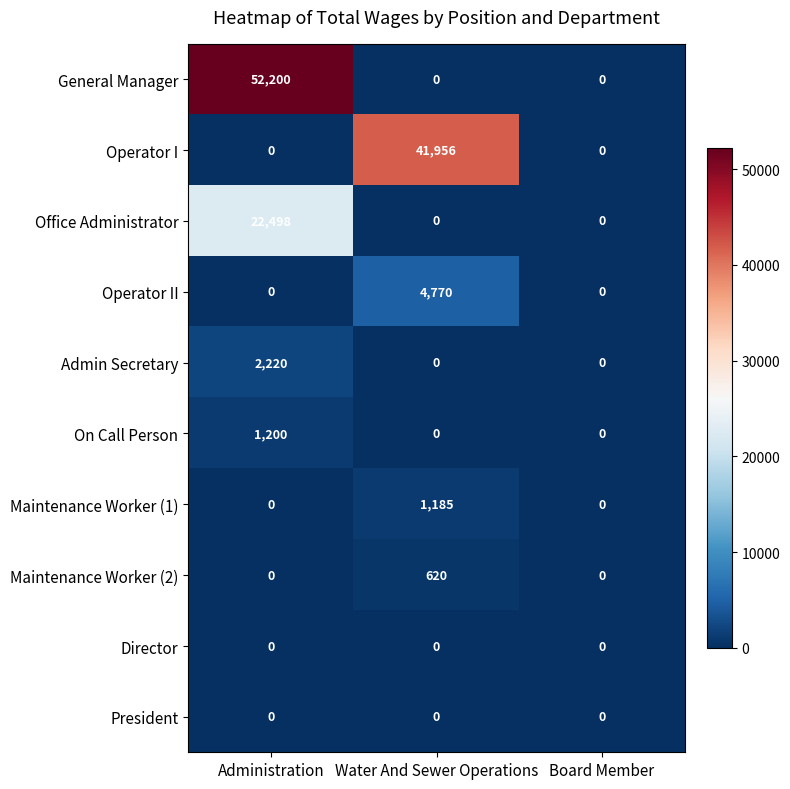

True or false: Maintenance Worker (2) has a value of 216 at Administration.

False